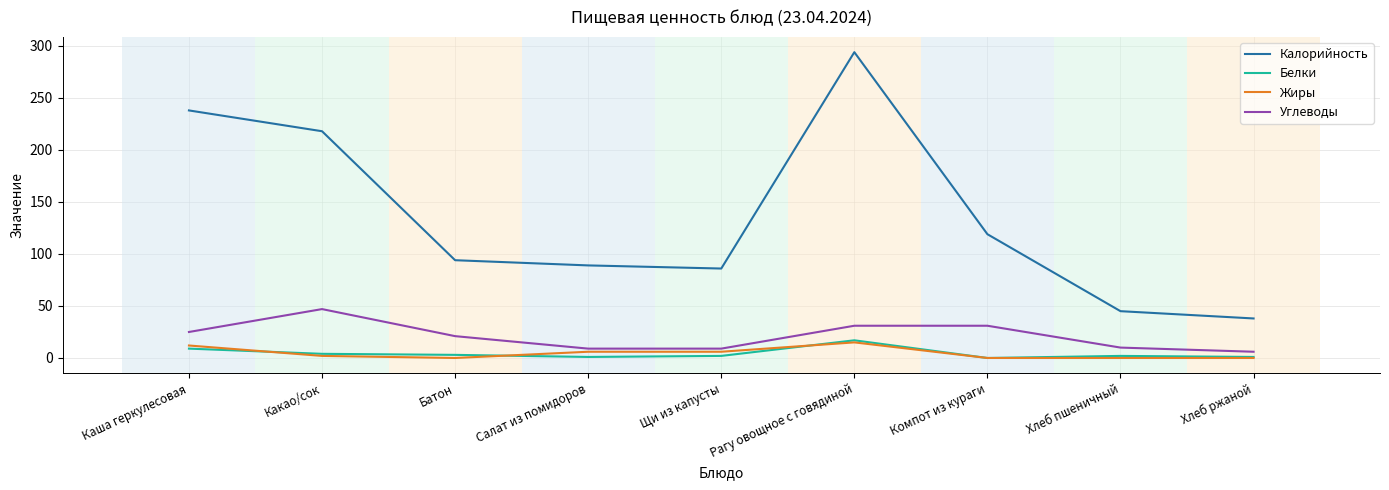

Which series has the largest total across all categories?

Калорийность